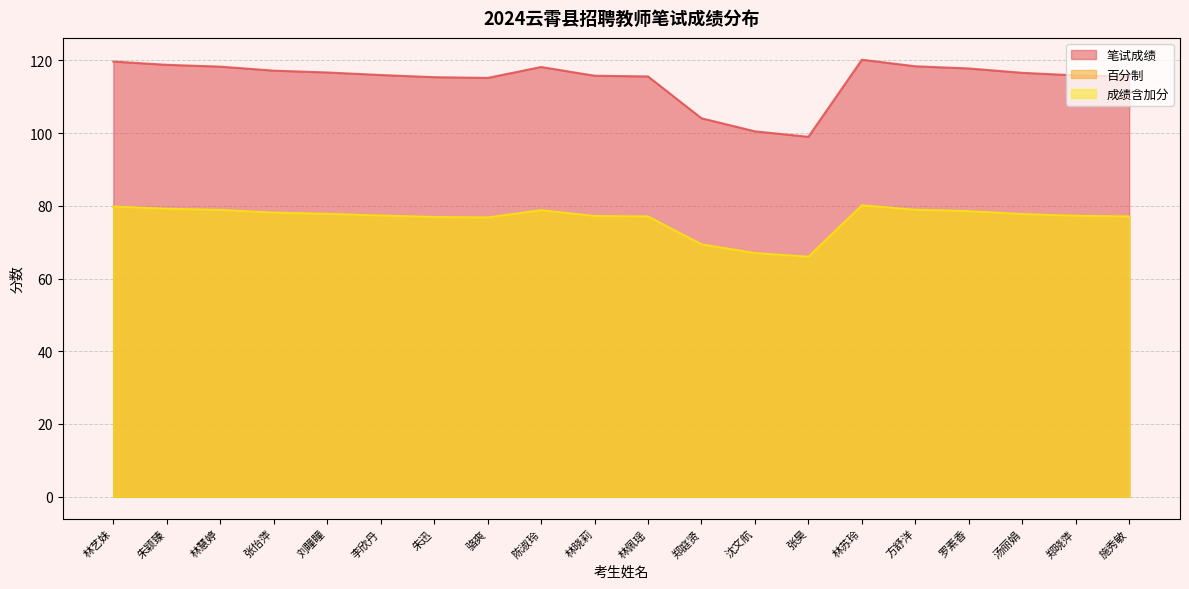

What is the label of the 19th point from the left?

郑晓萍